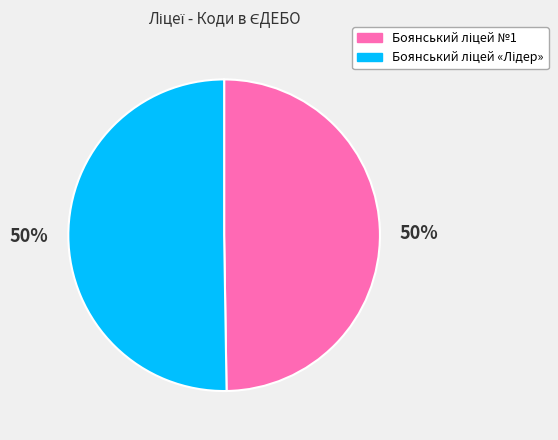

To the nearest percent, what is the average slice percentage?

50%